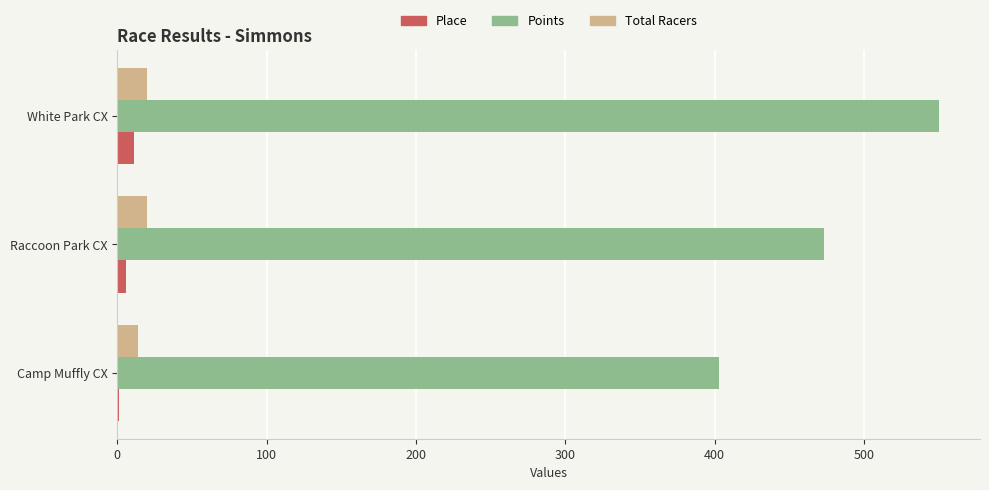

Which series has the largest total across all categories?

Points